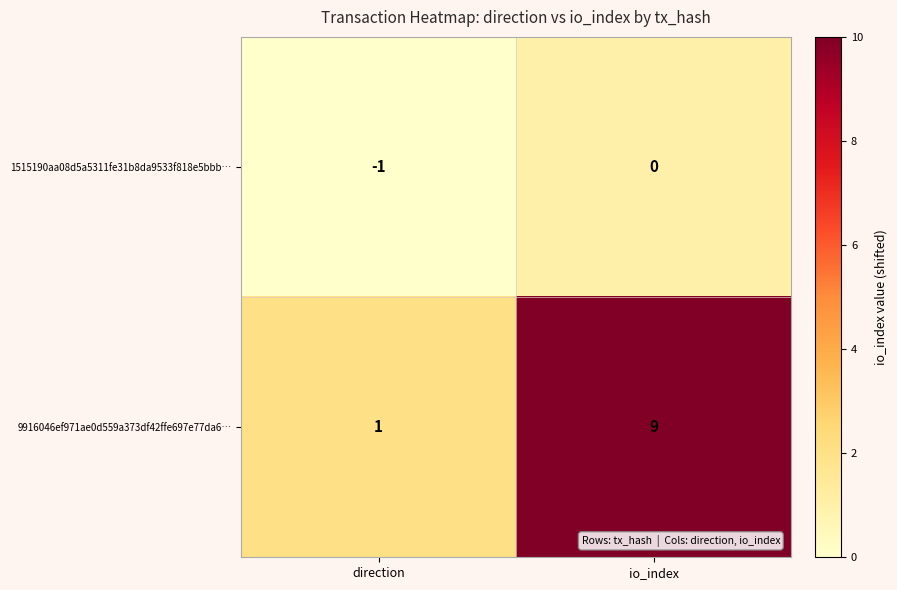

Read the 9916046ef971ae0d559a373df42ffe697e77da6… value at io_index.

9